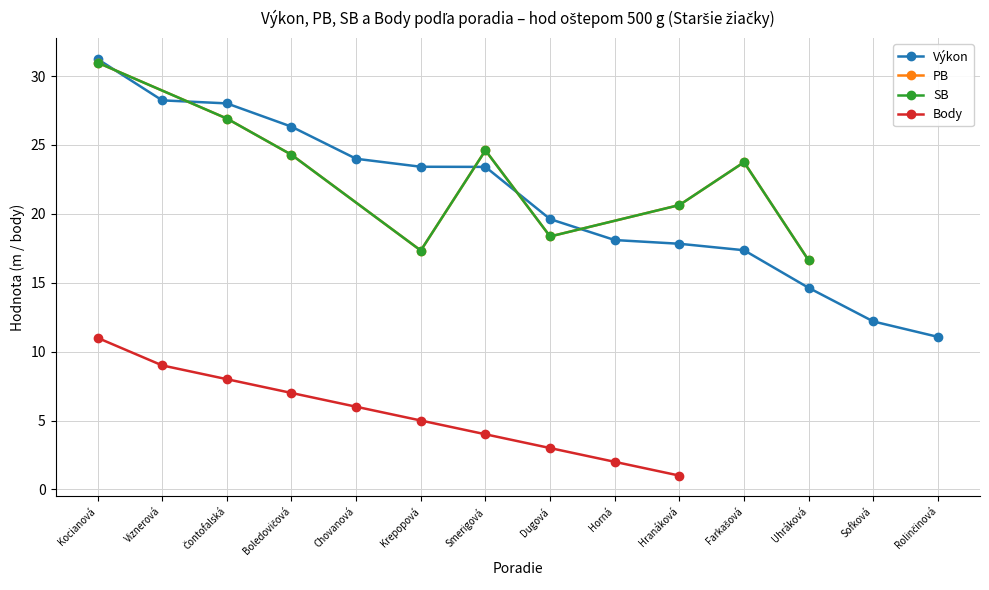

Is it true that Výkon equals 12.2 at Sofková?

True